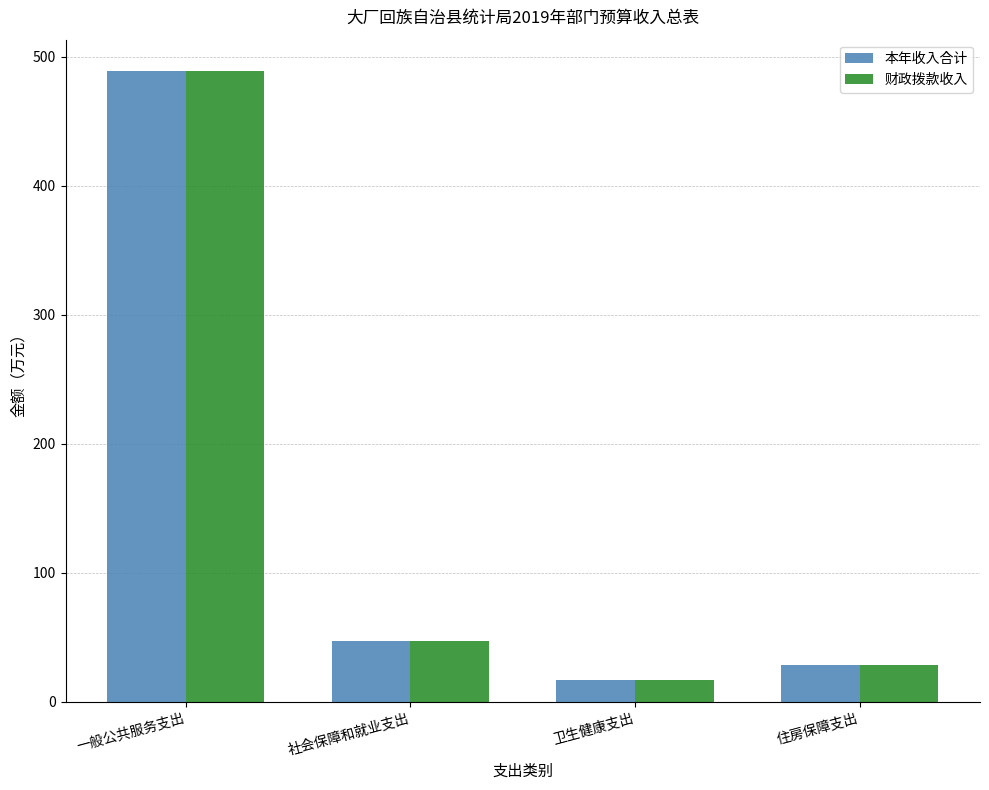

What is the sum of all 本年收入合计 values?

580.7